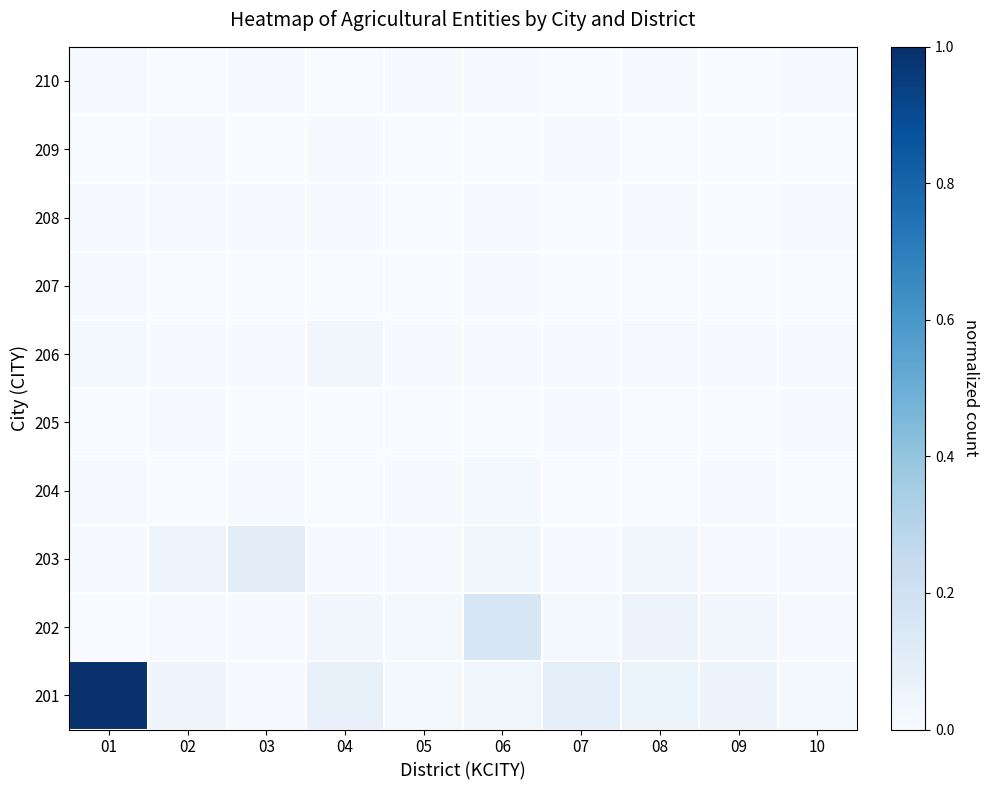

List the series in order of their peak value, highest first.

201, 202, 203, 206, 204, 208, 205, 207, 209, 210